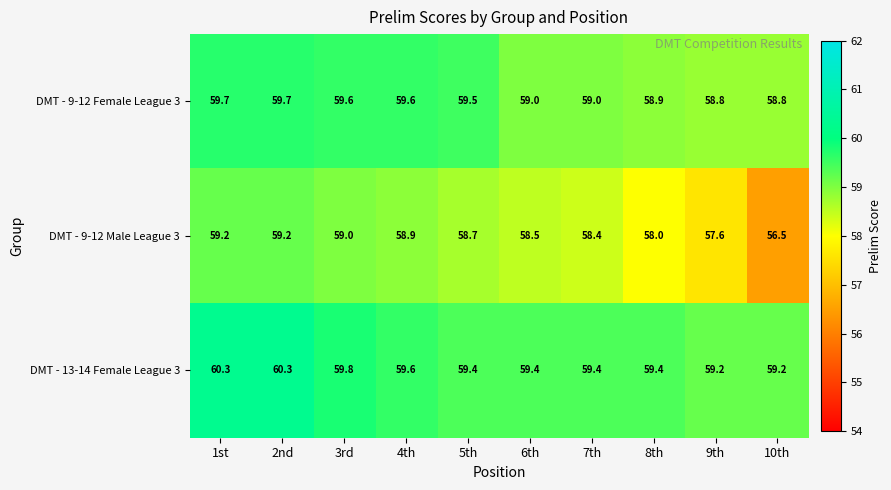

What is the difference between the highest and lowest values at 3rd?

0.8